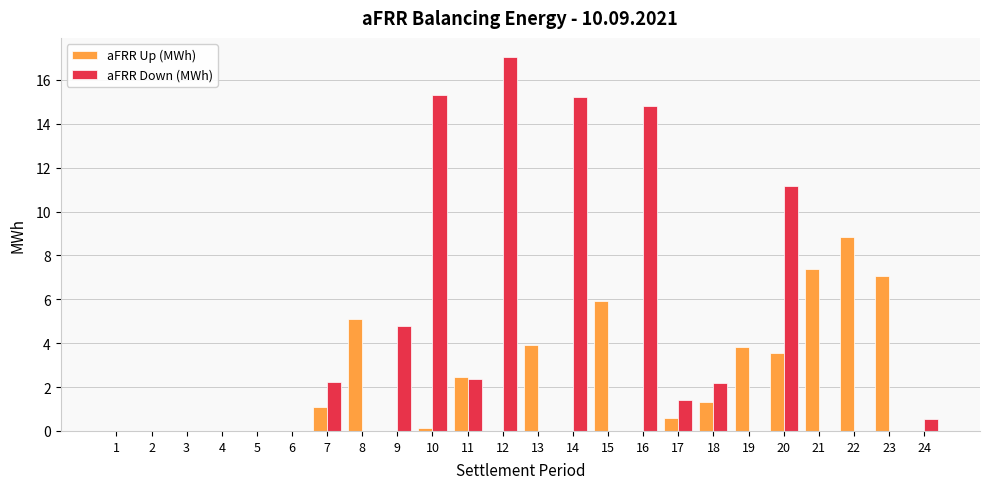

The aFRR Up (MWh) series shows 7.4 at 21. True or false?

True